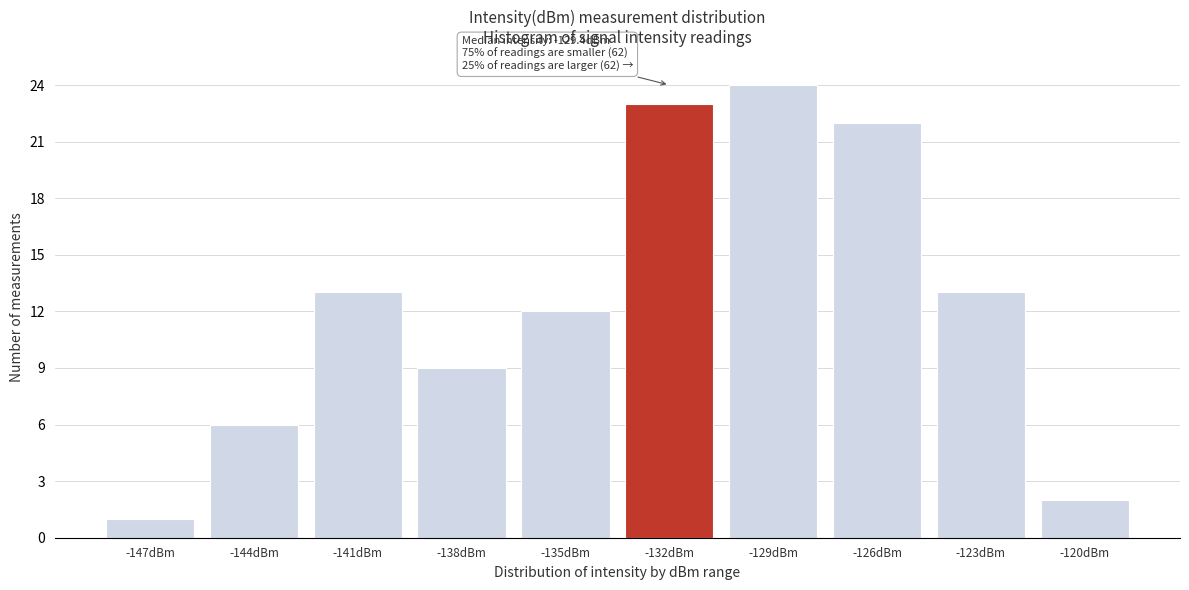

Reading right to left, list all the values displayed in this chart.

2	13	22	24	23	12	9	13	6	1